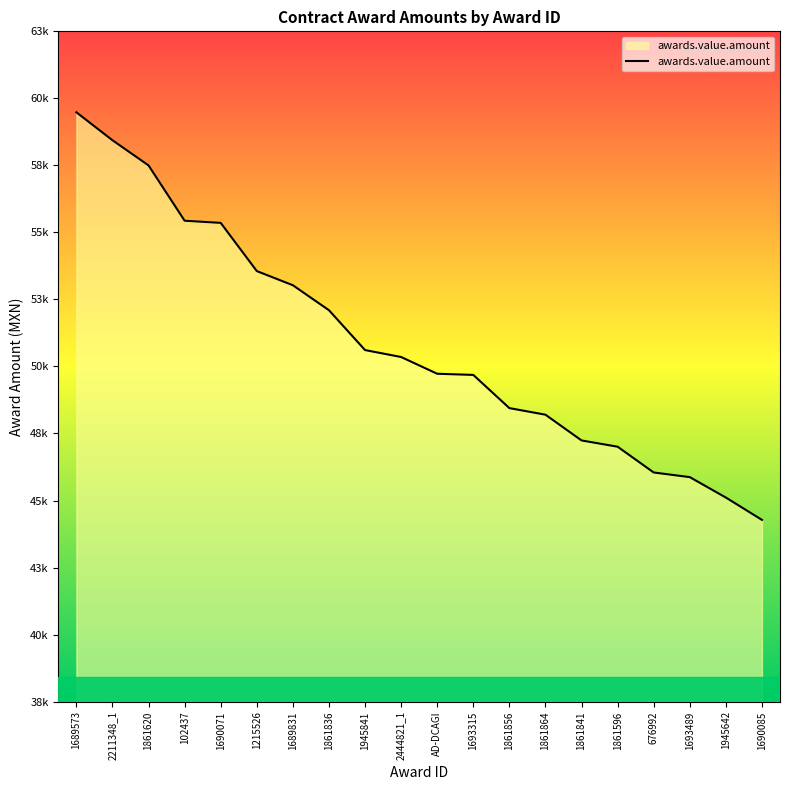

True or false: the data has more than 0 interior local peaks.

False